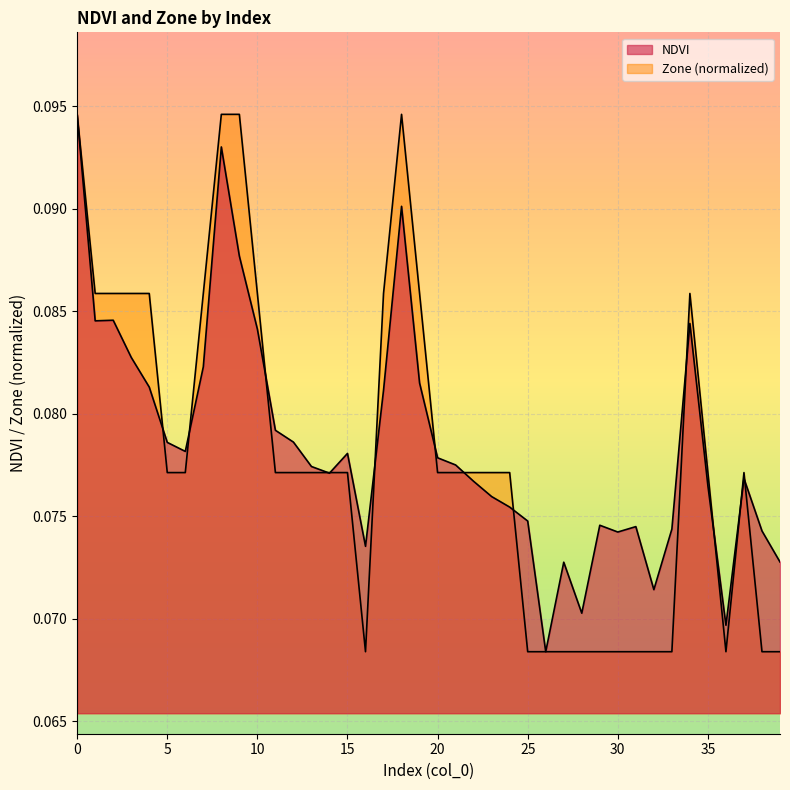

True or false: NDVI has a value of 0.0 at 8.

False